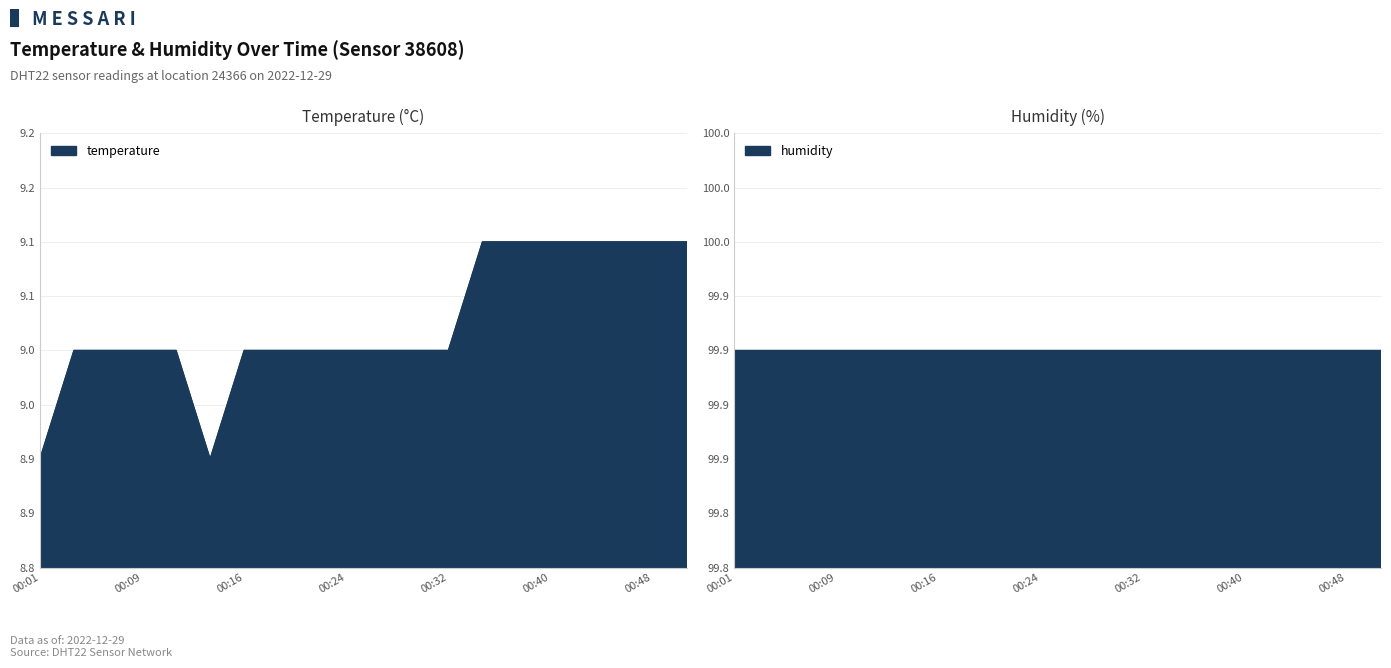

Which category has the highest value across all series?

00:35